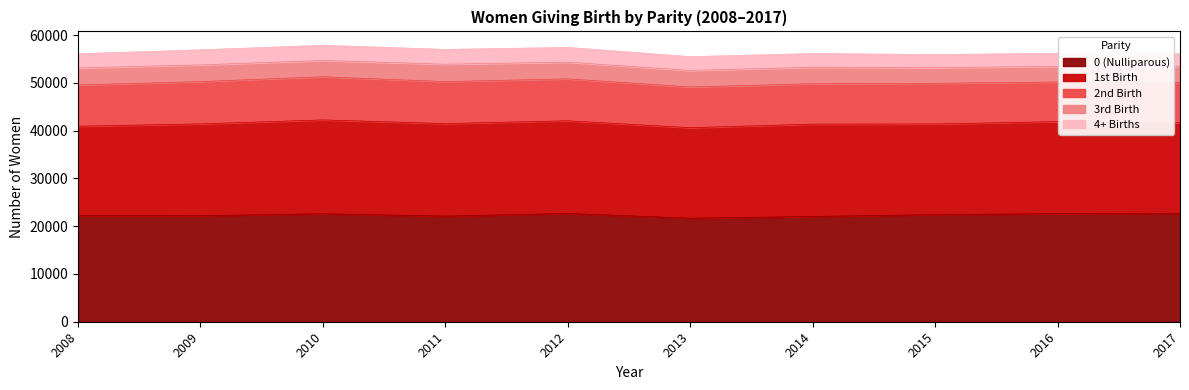

What is the average value of the 0 (Nulliparous) series?

22334